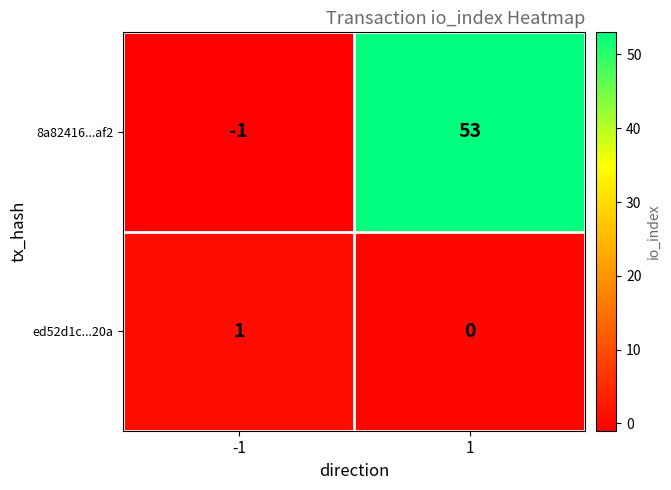

Count the number of categories in the chart.

2